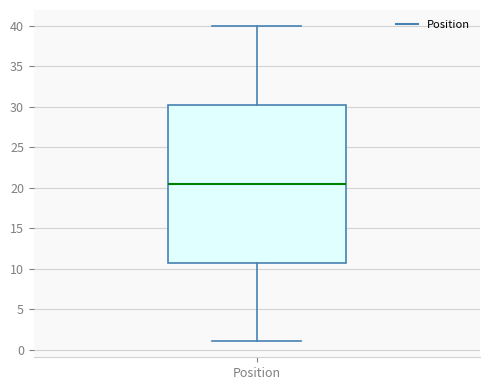

Transcribe this box plot: give where the median line is, the range the box spans, and where the two whiskers end, as read against the y-axis. The values are not printed on the chart, so give them approximately, as read against the axis.

median 20.5, box 11.0 to 30.5, whiskers 1.0 to 40.0